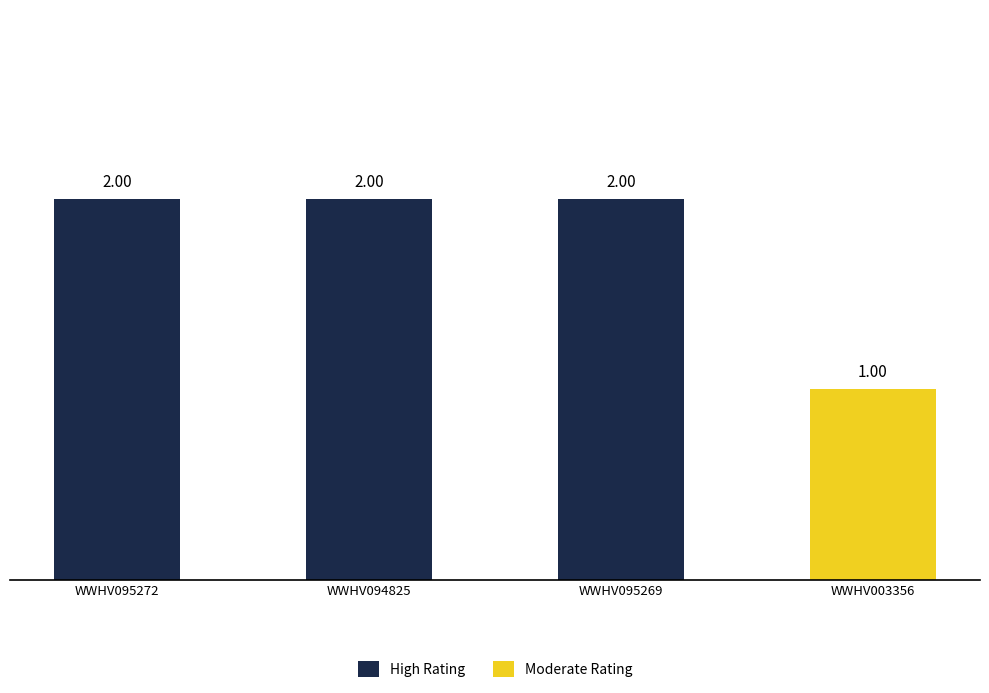

What is the label of the 3rd bar from the left?

WWHV095269